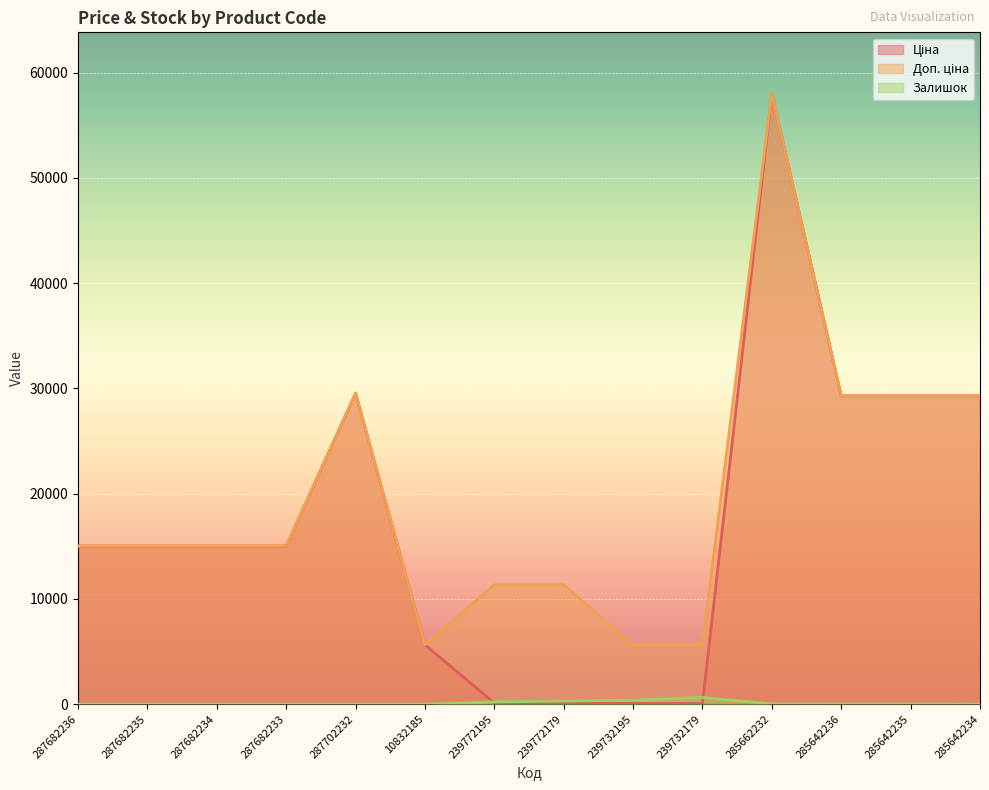

What is the sum of the Залишок values at 287702232 and 285642236?

12.0